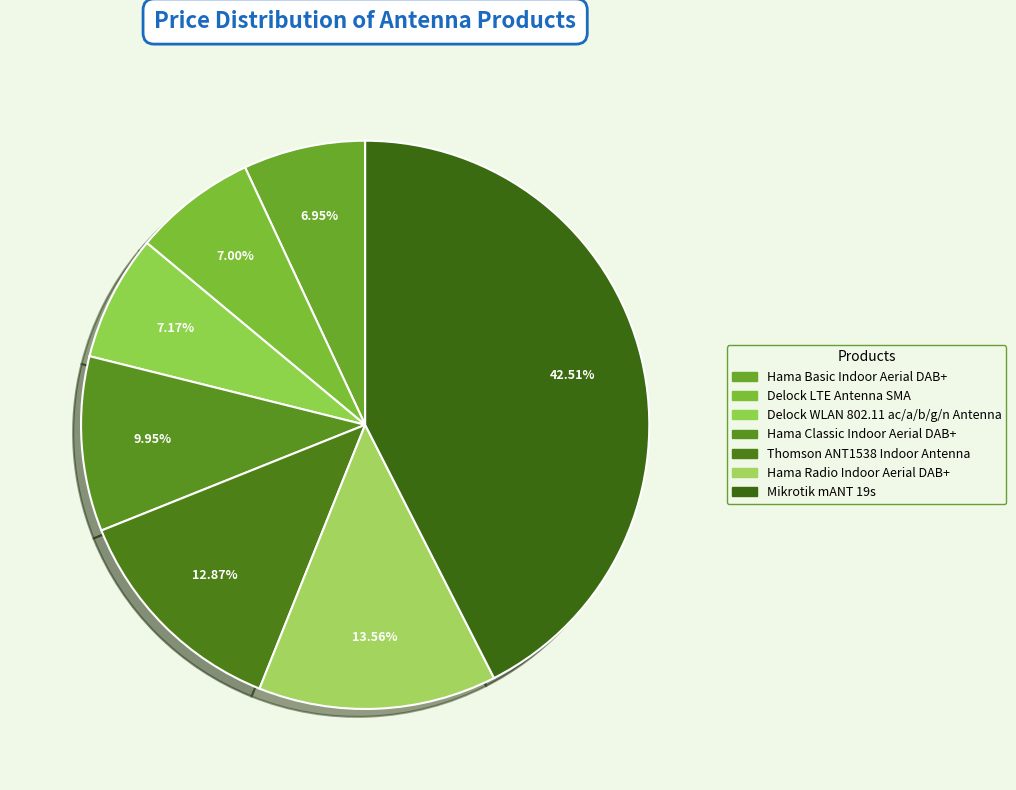

To the nearest percent, what is the difference between the largest and smallest slice percentages?

36%